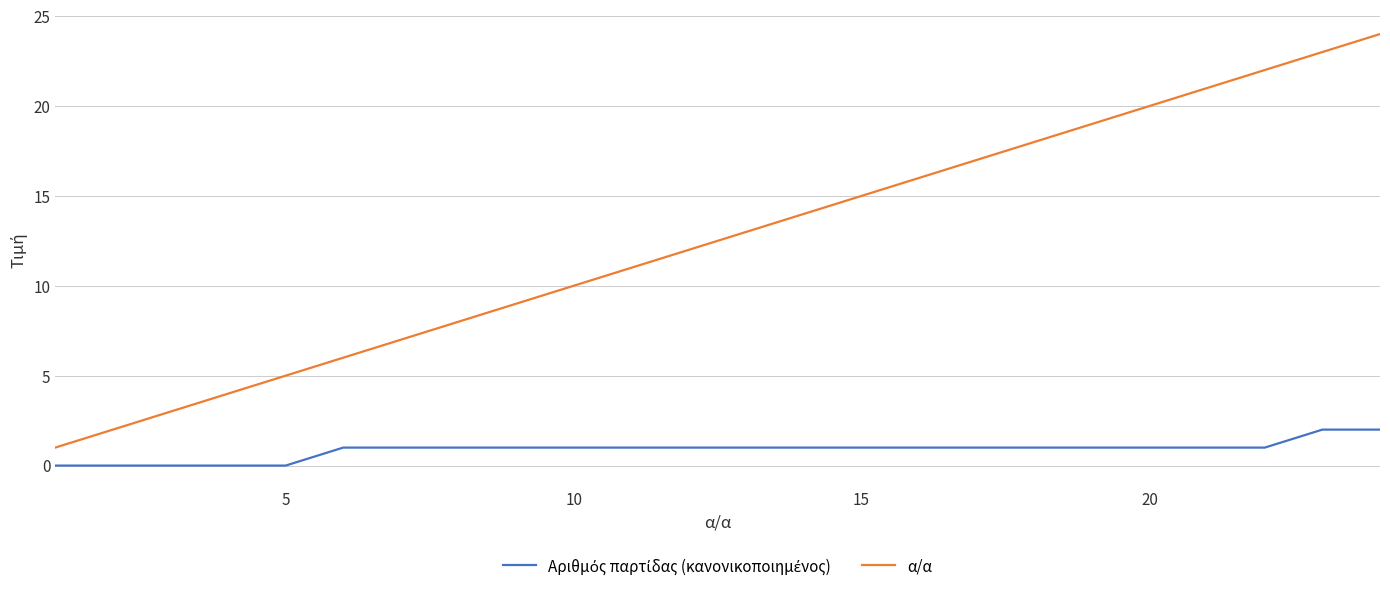

Which series has the largest total across all categories?

α/α